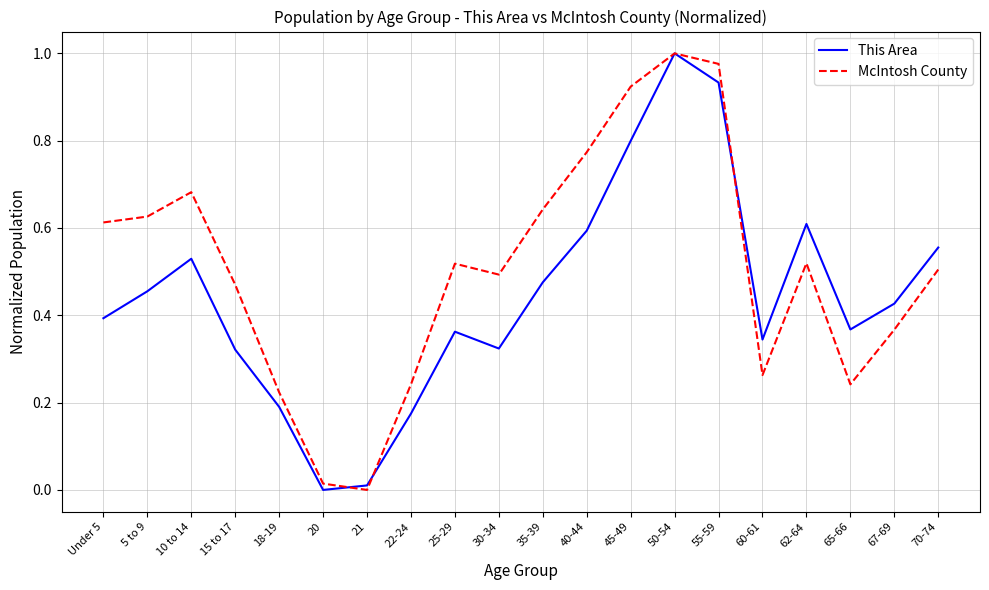

What is the sum of all This Area values?

8.9